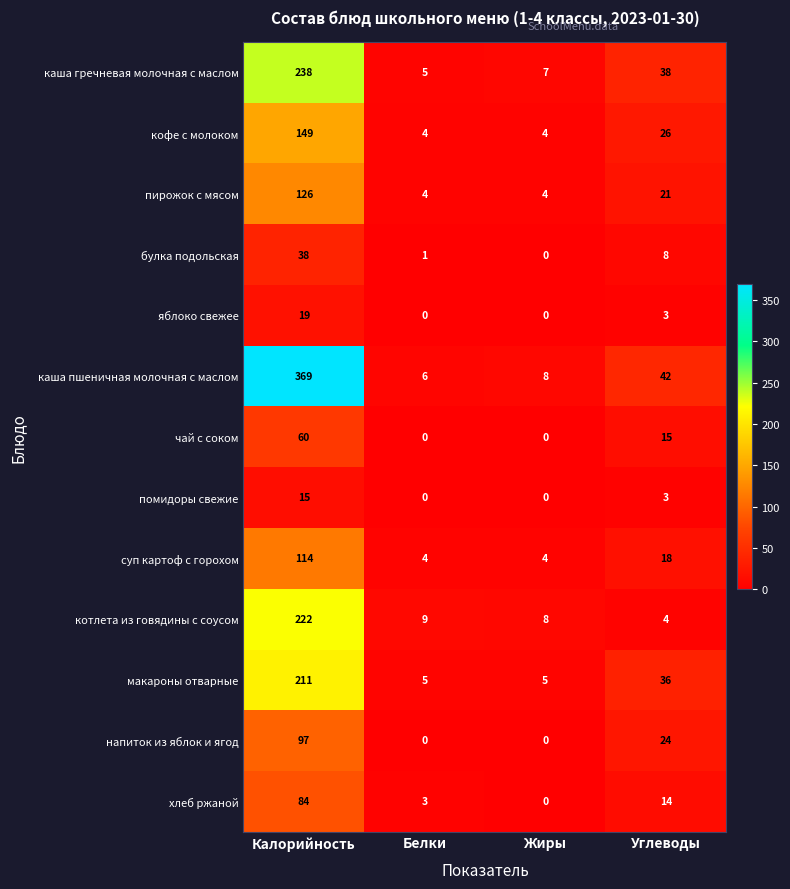

What is the average value of the кофе с молоком series?

46